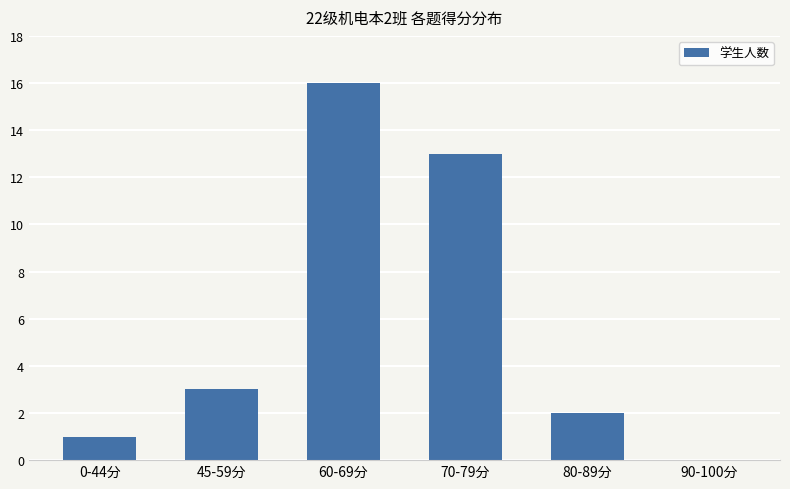

What is the greatest value displayed?

16